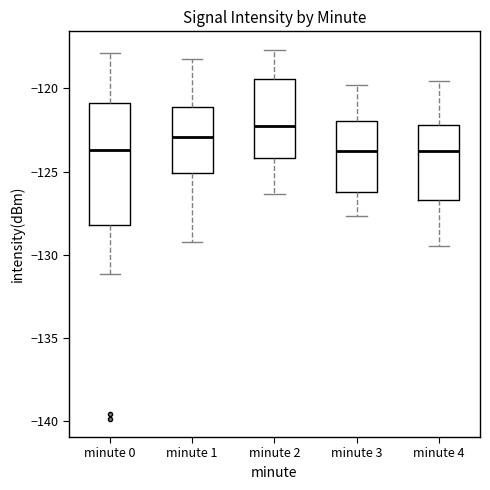

Reading left to right, transcribe this box plot: for each box, give where its median line is, the range the box spans, and where its two whiskers end, as read against the y-axis. The values are not printed on the chart, so give them approximately, as read against the axis.

minute 0: median -123.5, box -128.0 to -121.0, whiskers -131.0 to -118.0
minute 1: median -123.0, box -125.0 to -121.0, whiskers -129.0 to -118.0
minute 2: median -122.0, box -124.0 to -119.5, whiskers -126.5 to -117.5
minute 3: median -123.5, box -126.0 to -122.0, whiskers -127.5 to -120.0
minute 4: median -123.5, box -126.5 to -122.0, whiskers -129.5 to -119.5